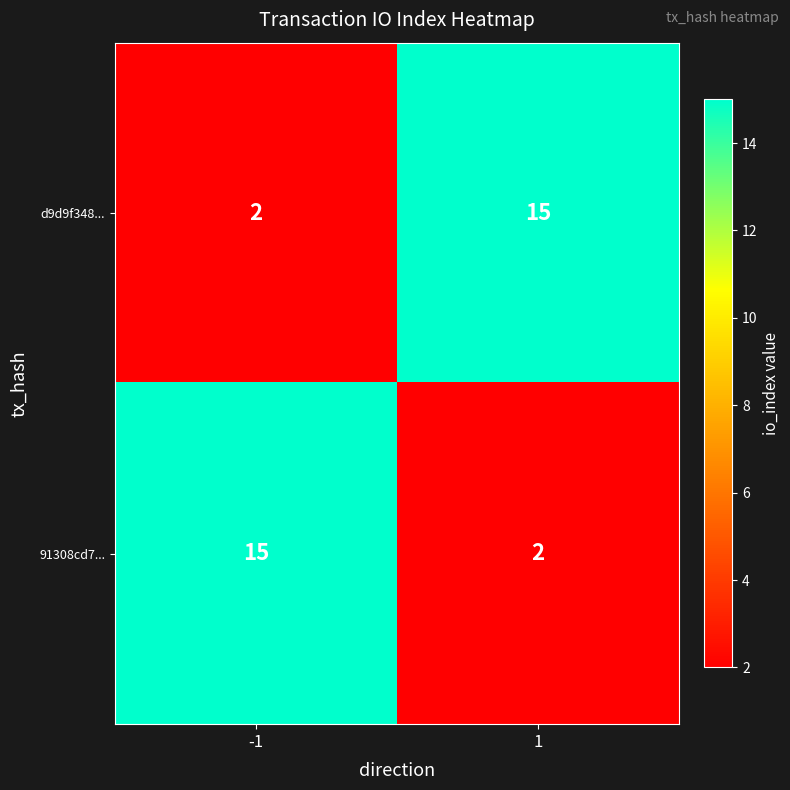

True or false: 91308cd7... has a value of 4 at -1.

False